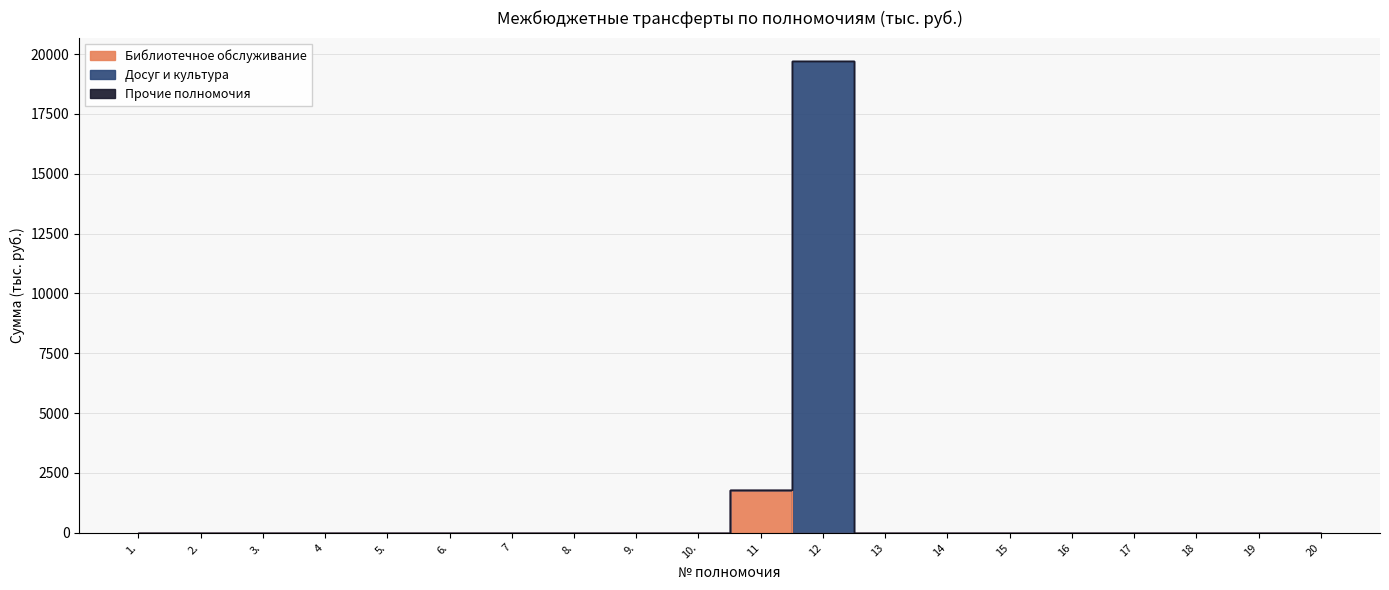

What is the sum of all Библиотечное обслуживание values?

1798.2